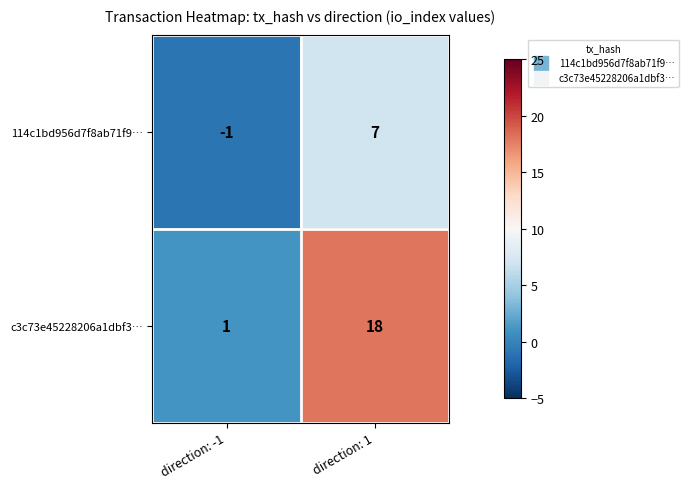

At which category does the chart reach its peak across all series?

direction: 1